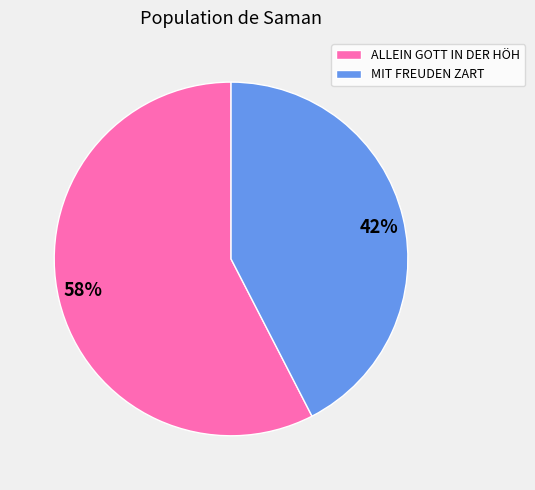

Is MIT FREUDEN ZART the majority of the pie?

No